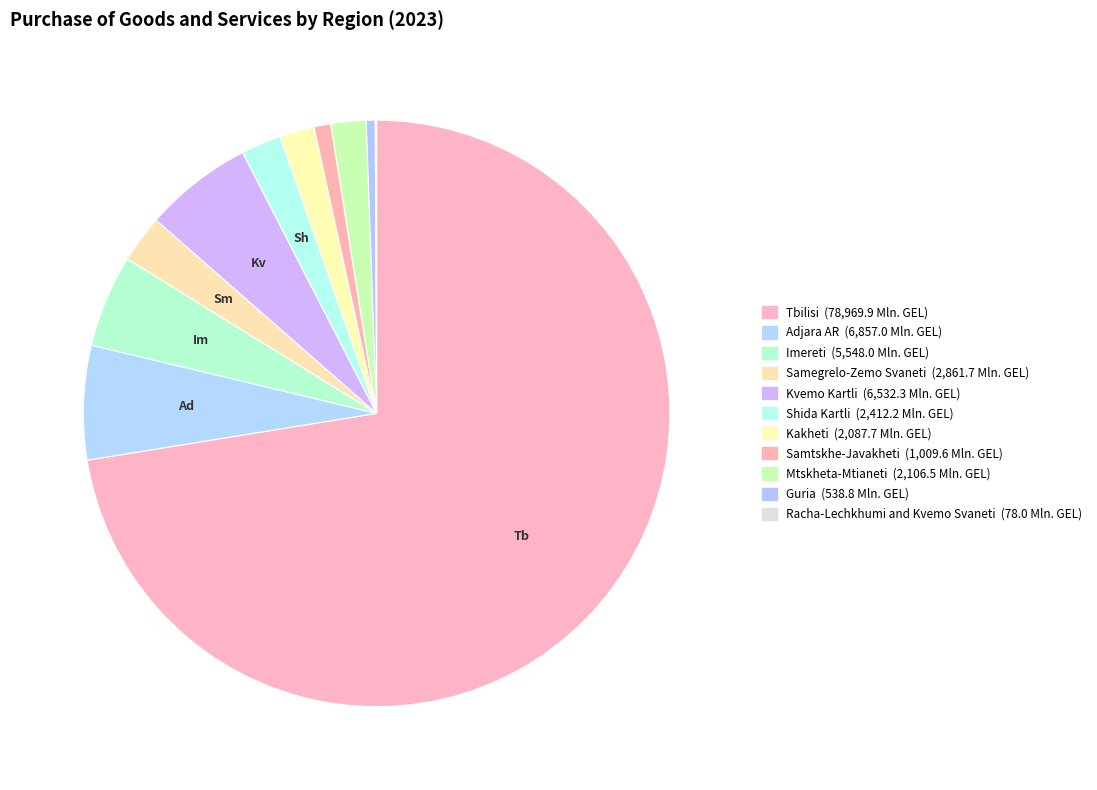

The Kvemo Kartli slice represents 1% of the pie. True or false?

False